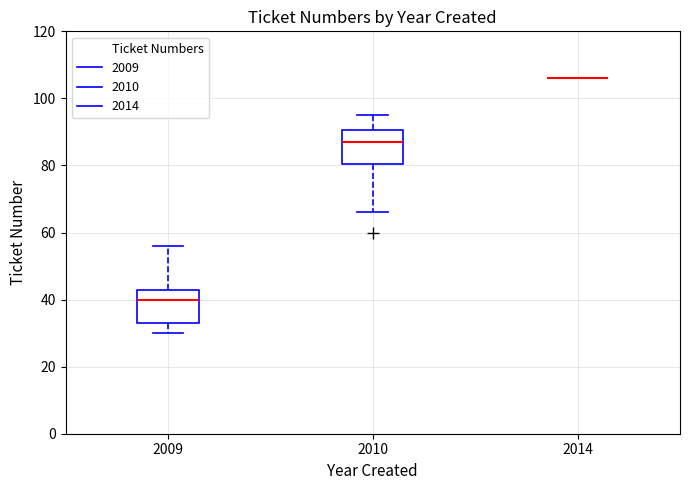

Reading left to right, transcribe this box plot: for each box, give where its median line is, the range the box spans, and where its two whiskers end, as read against the y-axis. The values are not printed on the chart, so give them approximately, as read against the axis.

2009: median 40, box 34 to 44, whiskers 30 to 56
2010: median 88, box 80 to 90, whiskers 66 to 96
2014: box collapsed to a line at 106, whiskers 106 to 106